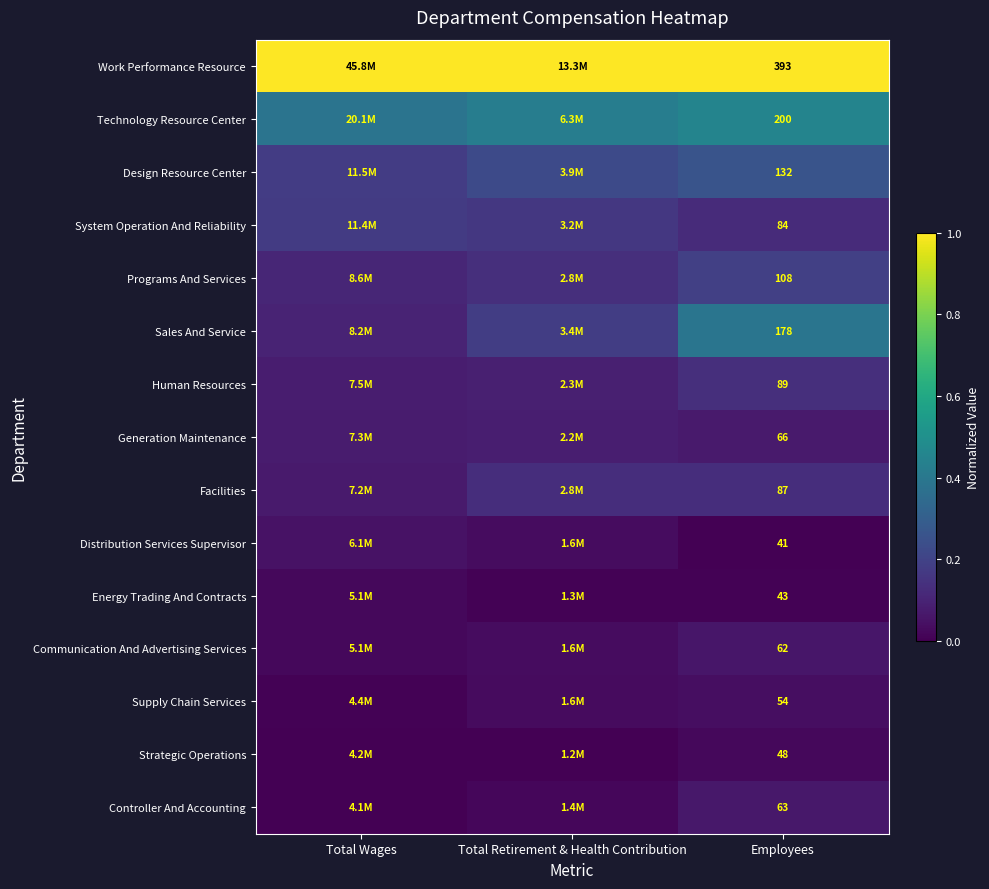

The Supply Chain Services series shows 0.0 at Total Wages. True or false?

False